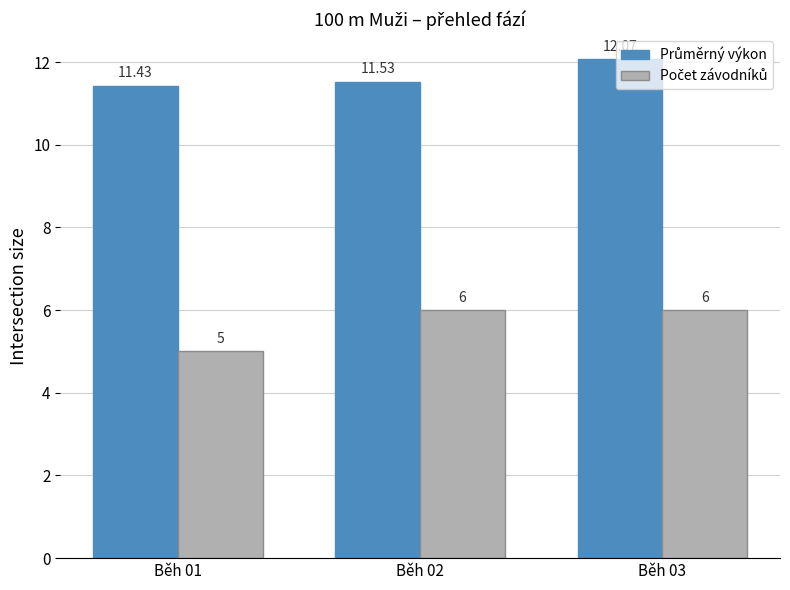

At how many categories does at least one series exceed 9?

3